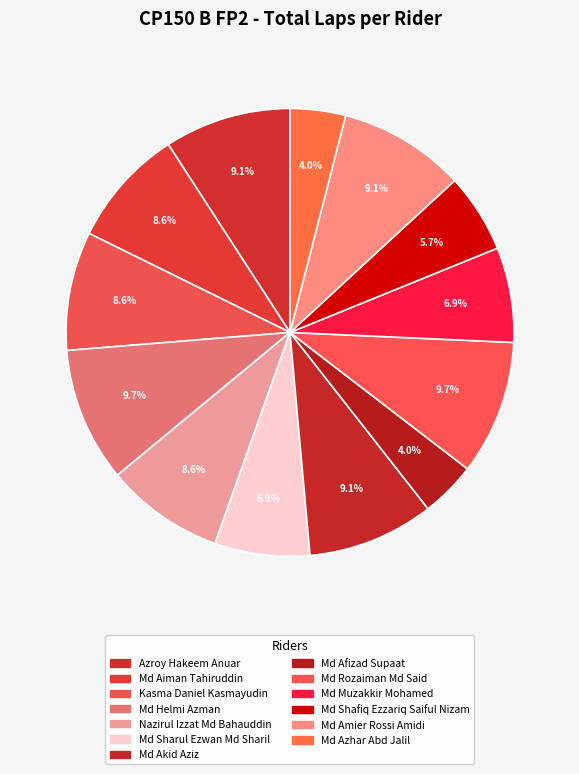

Which category has the biggest portion of the pie?

Md Helmi Azman